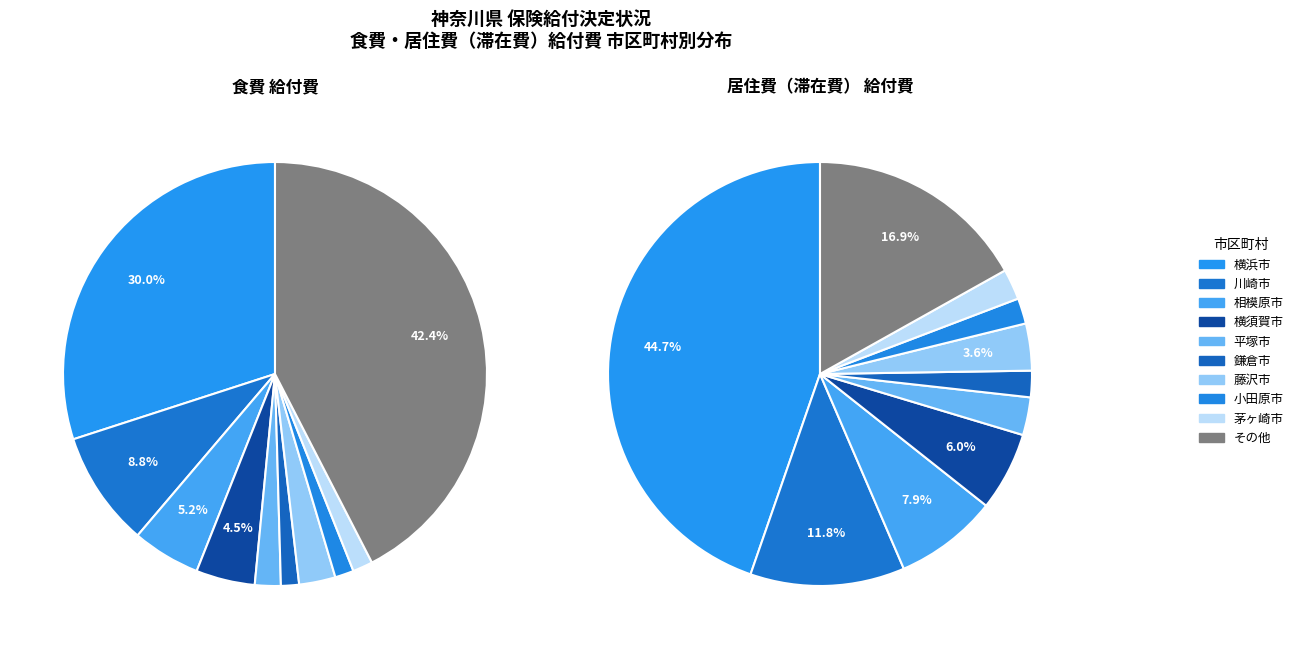

What is the total percentage of 鎌倉市 and 横須賀市?

9.5%